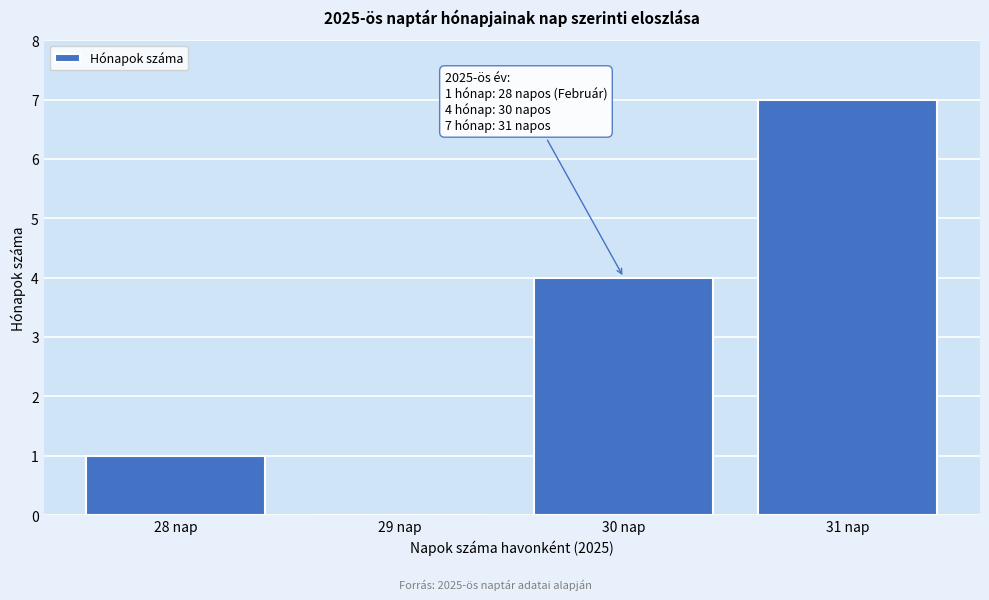

Reading left to right, what are all the values shown in this chart?

28 nap=1	29 nap=0	30 nap=4	31 nap=7